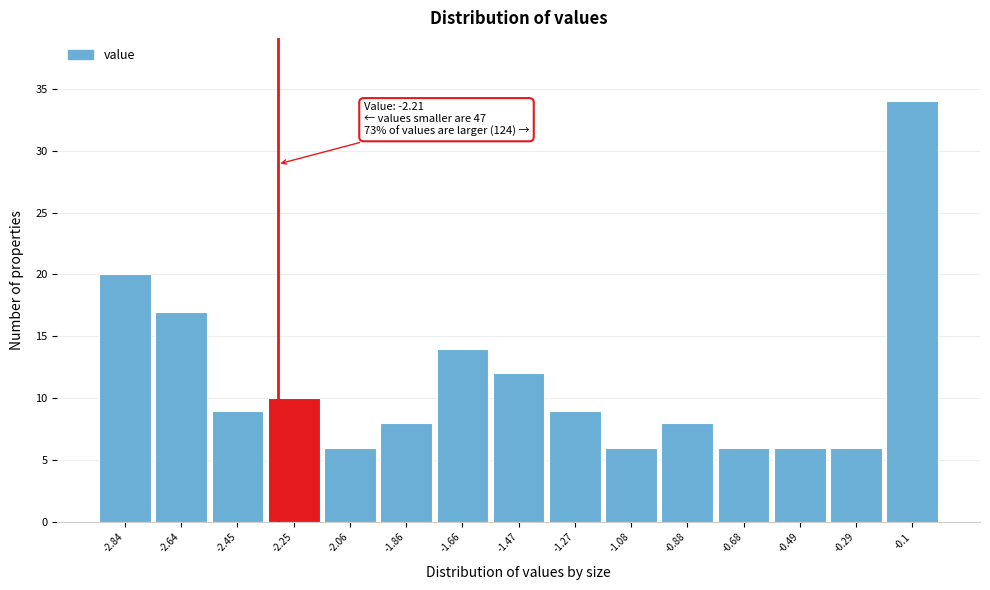

Reading left to right, extract all data points from this chart.

-2.84=20	-2.64=17	-2.45=9	-2.25=10	-2.06=6	-1.86=8	-1.66=14	-1.47=12	-1.27=9	-1.08=6	-0.88=8	-0.68=6	-0.49=6	-0.29=6	-0.1=34